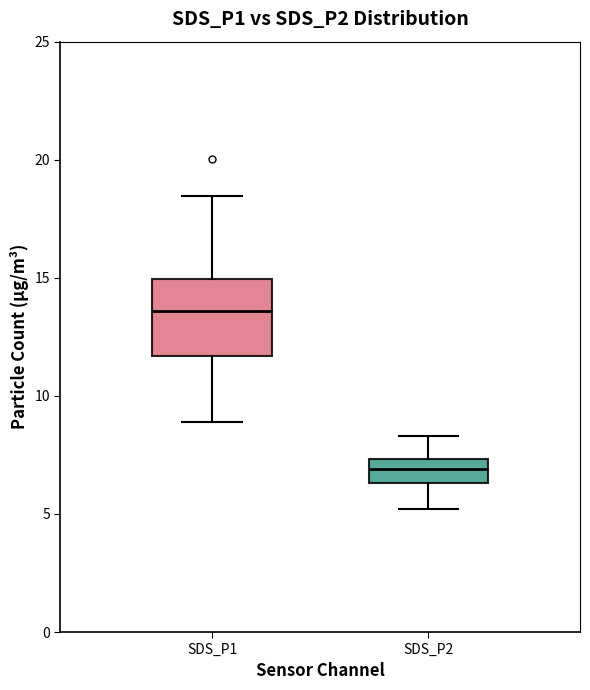

Reading left to right, read every box against the y-axis: the position of its median line, the range the box covers, and the ends of its whiskers. The values are not printed on the chart, so give them approximately, as read against the axis.

SDS_P1: median 13.5, box 11.5 to 15.0, whiskers 9.0 to 18.5
SDS_P2: median 7.0, box 6.5 to 7.5, whiskers 5.0 to 8.5